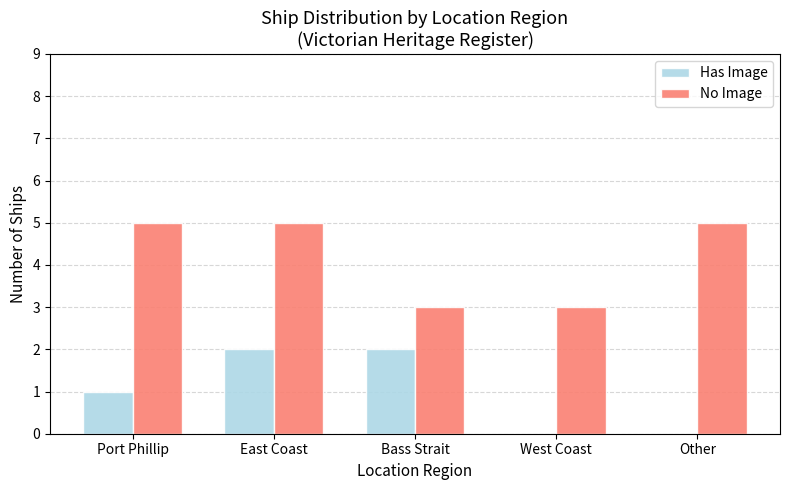

What is the sum of all Has Image values?

5